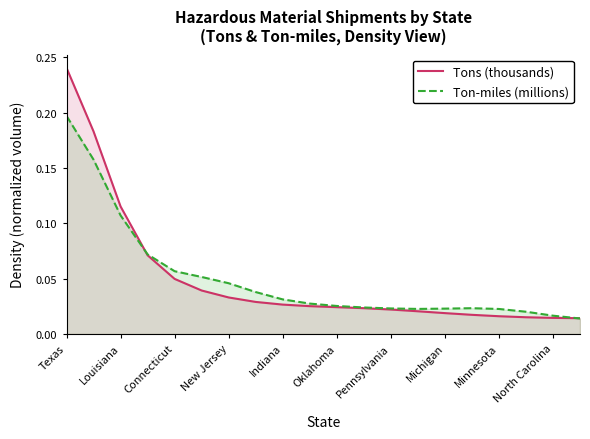

The Tons (thousands) series shows 0.0 at 19. True or false?

False